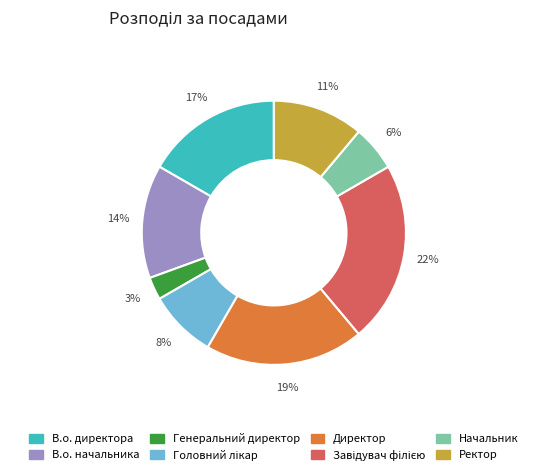

The Директор slice represents 19% of the pie. True or false?

True